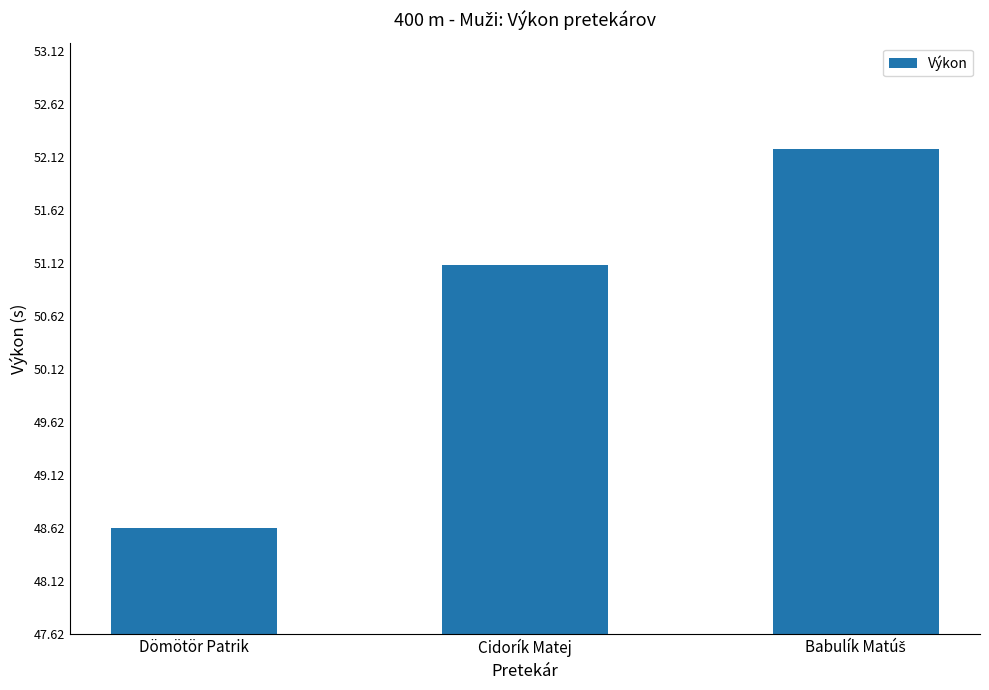

Reading right to left, list all the values displayed in this chart.

52.2	51.1	48.6